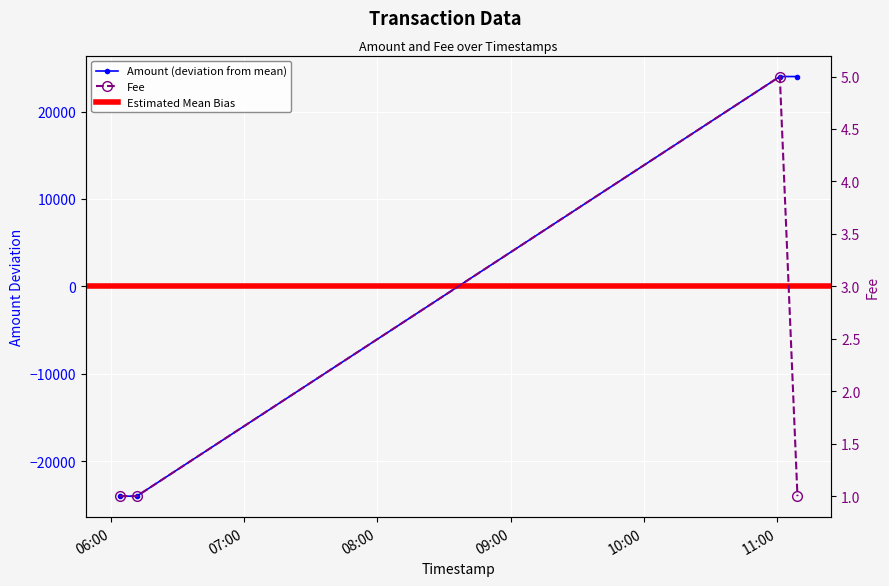

List the labels in order of value, largest first.

2016-12-27 11:09:08, 2016-12-27 11:01:12, 2016-12-27 06:11:43, 2016-12-27 06:04:01